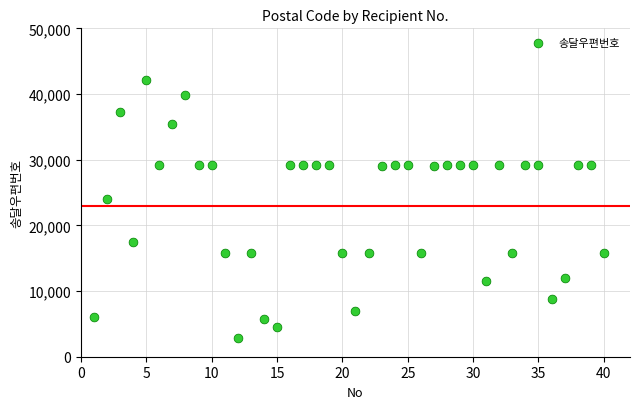

What is the range of Y values (max minus min)?

39367